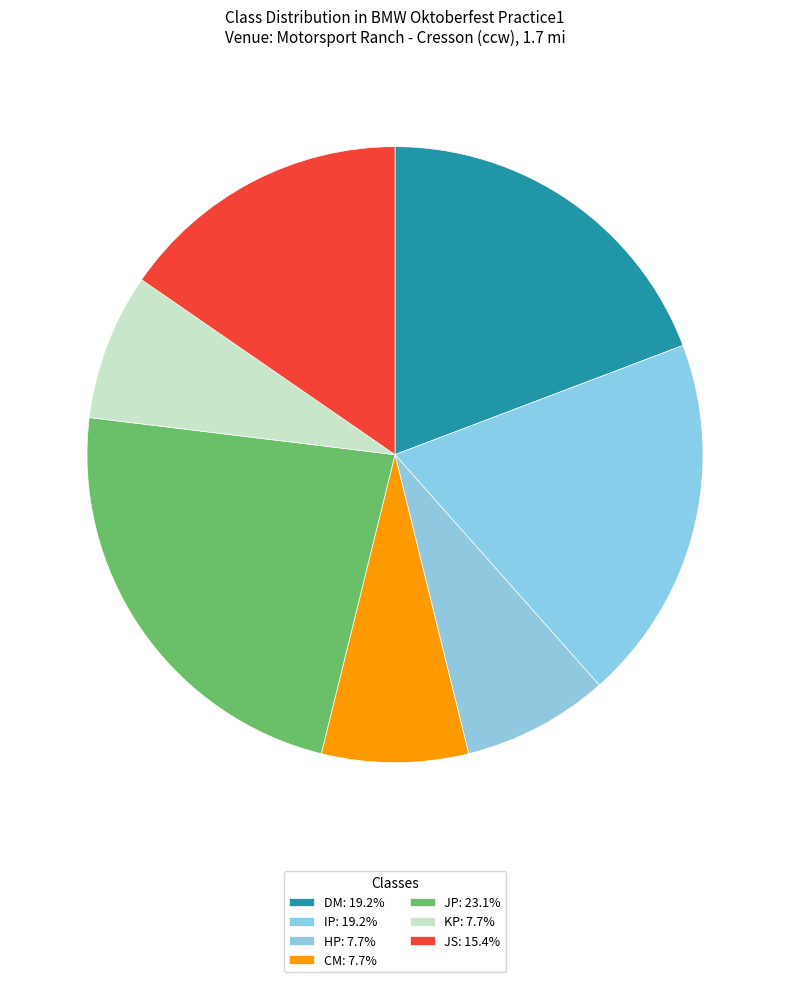

Is it true that CM is 8% of the pie?

True